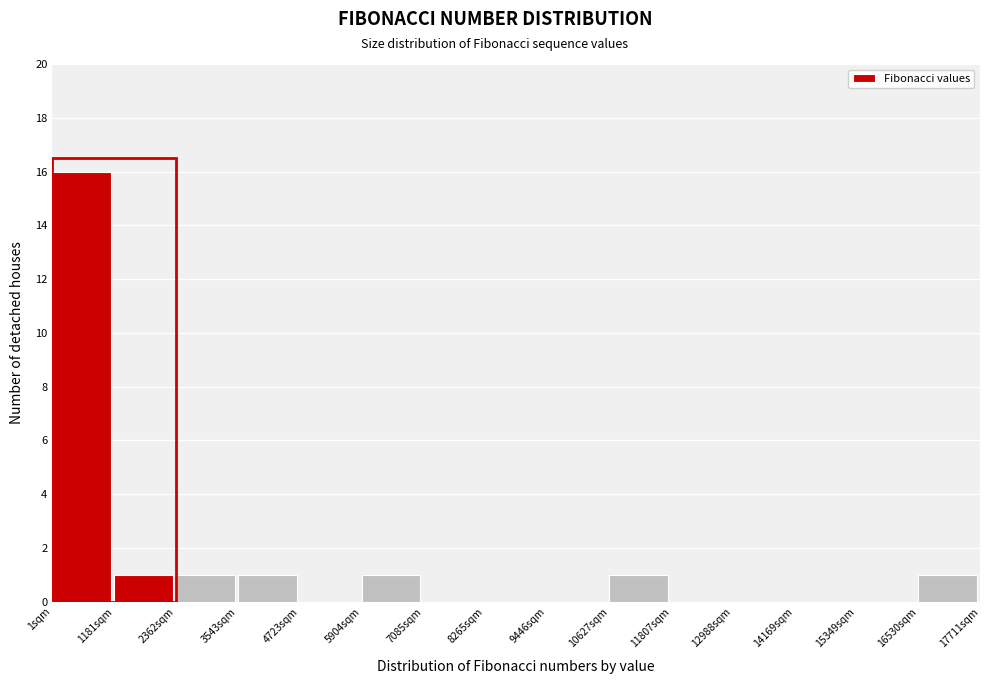

Reading left to right, transcribe this chart: for each bar, give the range it covers on the x-axis and its height. Neither the bar edges nor the heights are printed on the chart, so give them approximately, as read against the axes.

0 to 1200: 16
1200 to 2400: 1
2400 to 3600: 1
3600 to 4800: 1
4800 to 6000: 0
6000 to 7000: 1
7000 to 8200: 0
8200 to 9400: 0
9400 to 10600: 0
10600 to 11800: 1
11800 to 13000: 0
13000 to 14200: 0
14200 to 15400: 0
15400 to 16600: 0
16600 to 17800: 1